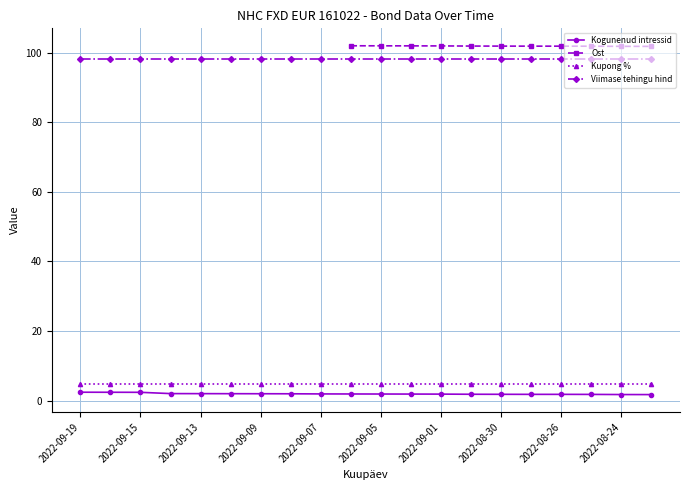

True or false: Viimase tehingu hind and Kogunenud intressid intersect in this chart.

False